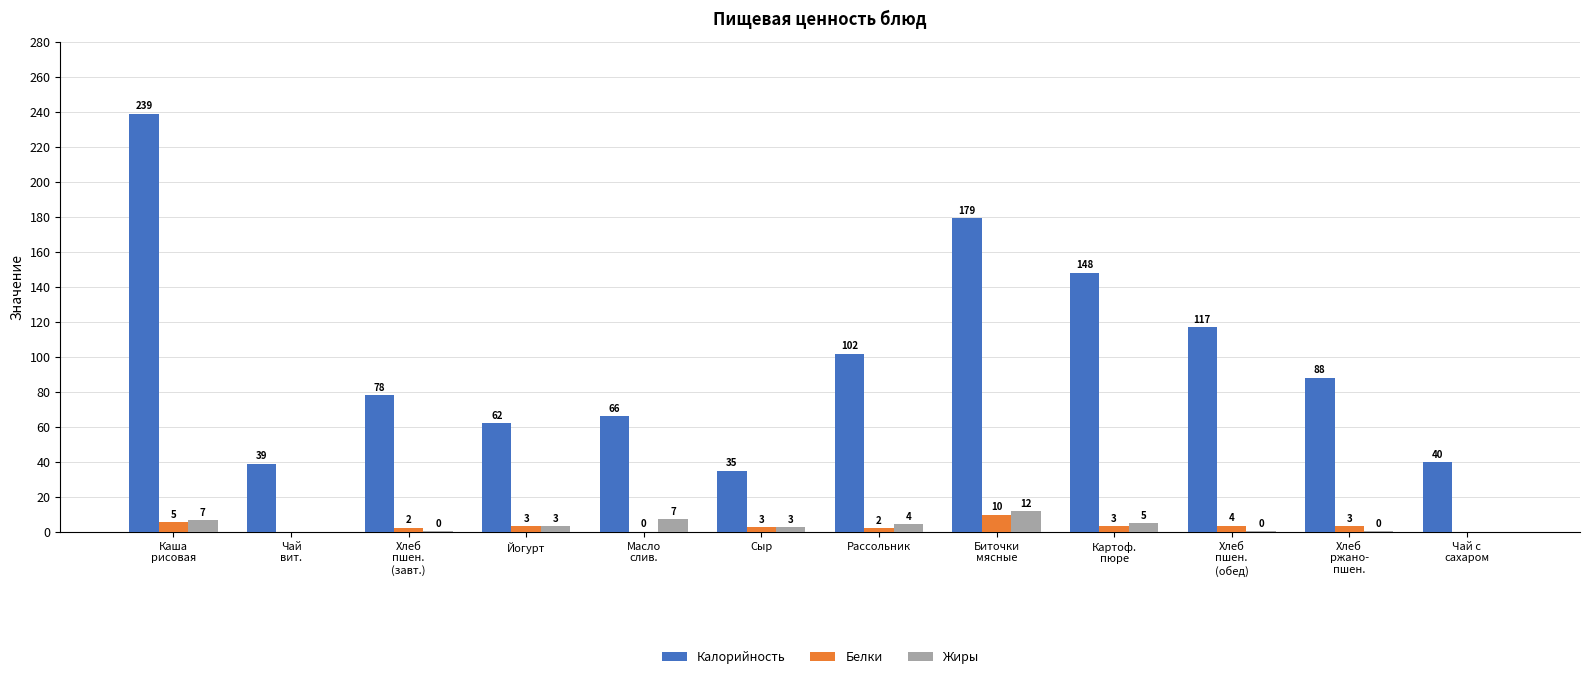

What is the total value across all series at Биточки
мясные?

200.6